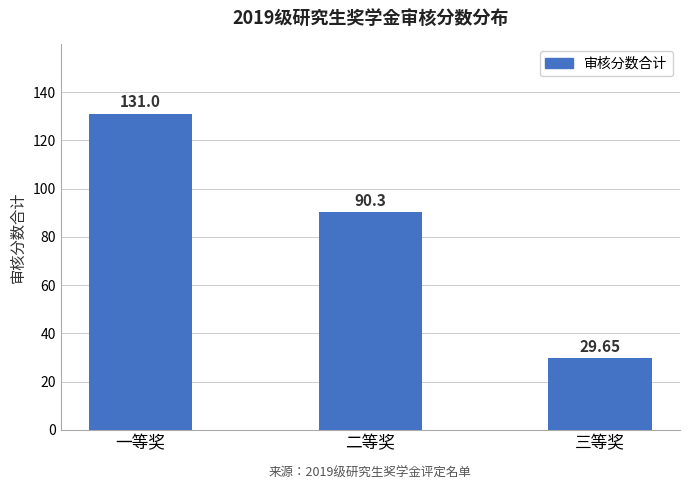

At which category does the chart reach its minimum across all series?

三等奖